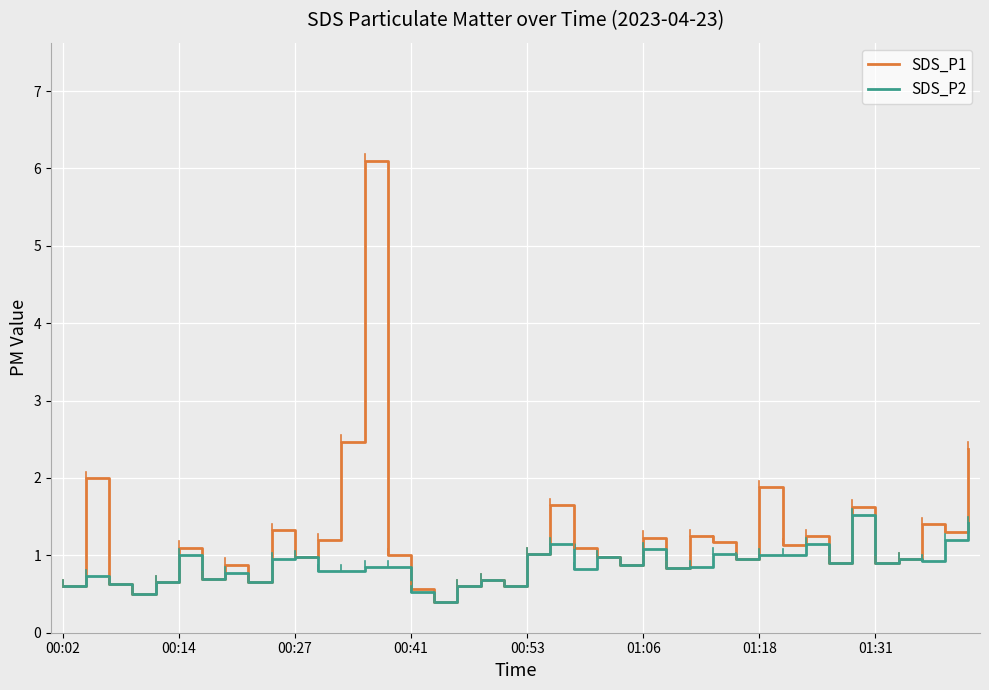

What is the greatest value displayed?

6.1